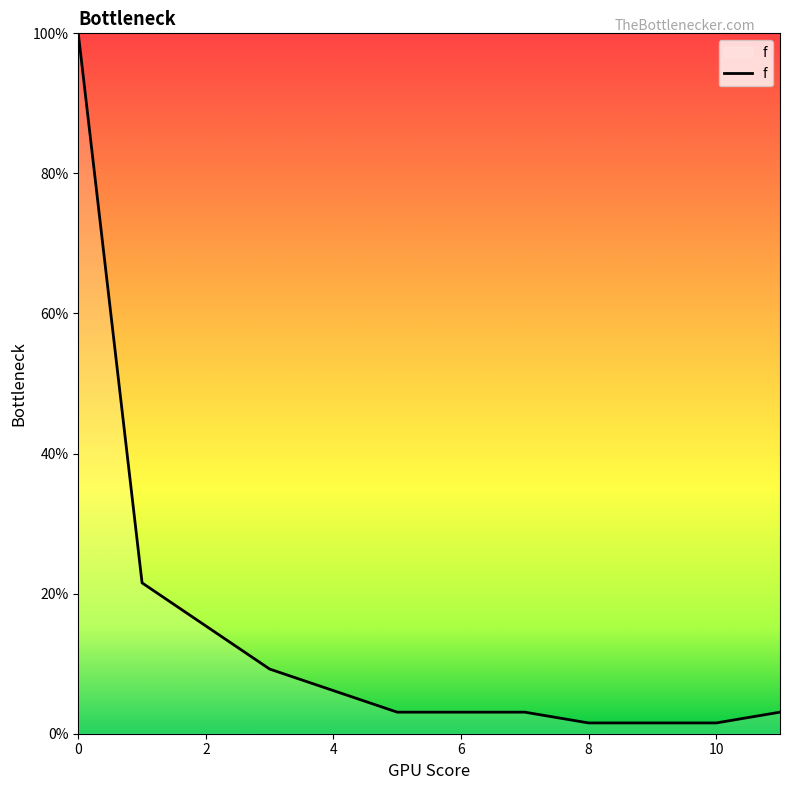

What is the difference between the maximum and minimum values?

98.5